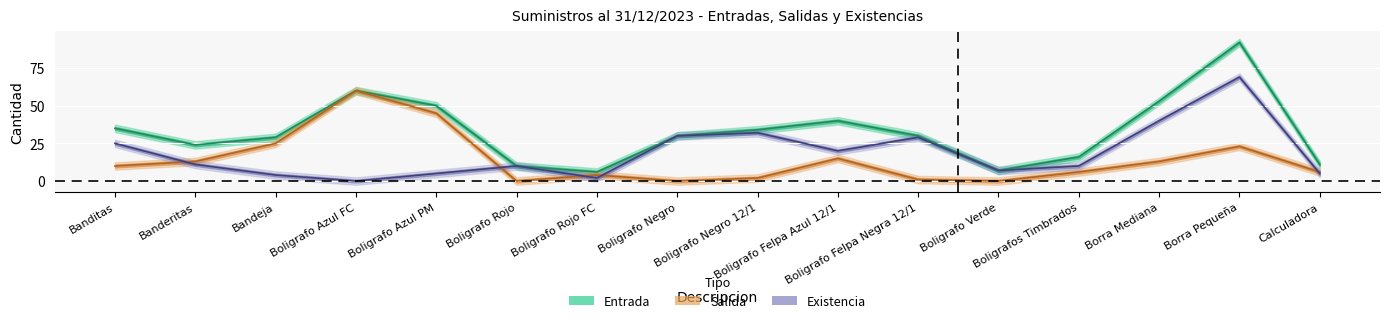

What are all the series names shown in the legend?

entrada, salida, existencia